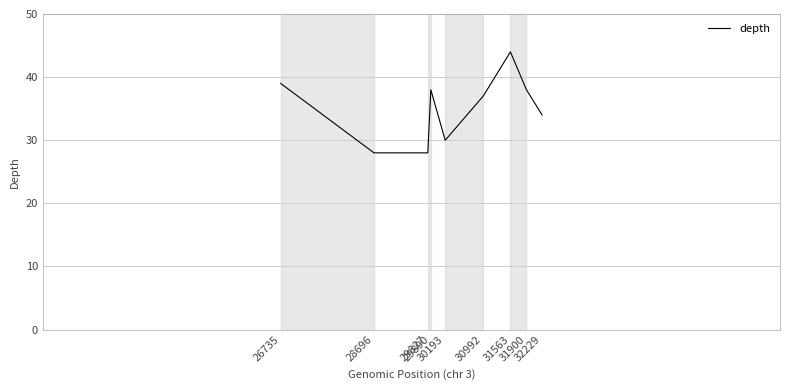

Is this an area chart (filled region under the line)?

No